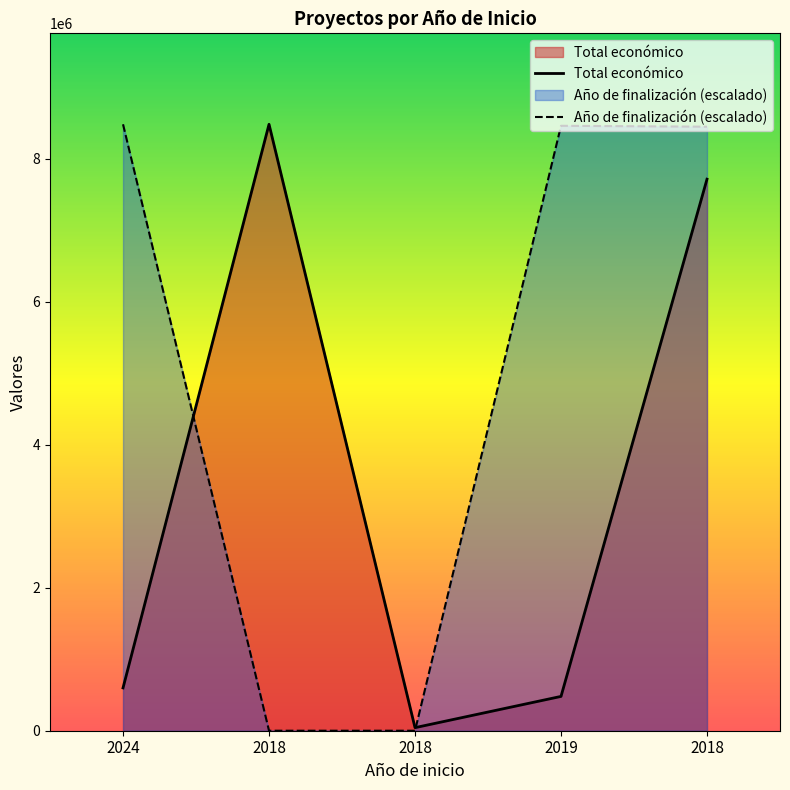

Reading right to left, list all the values displayed in this chart.

Total económico: 7717171.0	480156.0	42845.0	8484999.0	599262.0
Año de finalización: 8451494.6	8464058.7	0.0	0.0	8484999.0